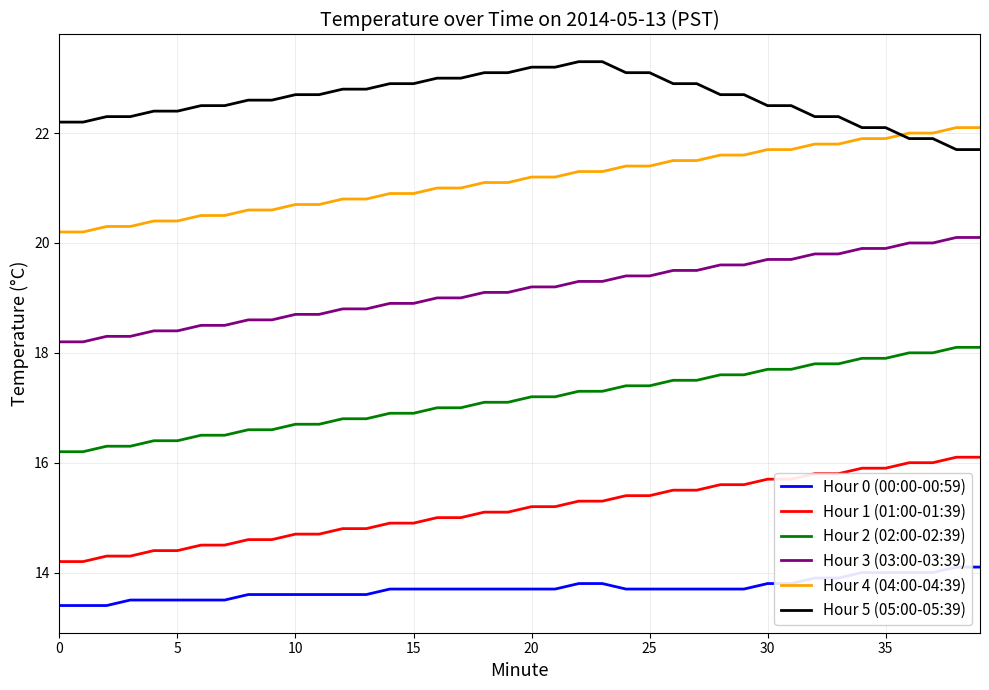

What are all the series names shown in the legend?

Hour 0 (00:00-00:59), Hour 1 (01:00-01:39), Hour 2 (02:00-02:39), Hour 3 (03:00-03:39), Hour 4 (04:00-04:39), Hour 5 (05:00-05:39)